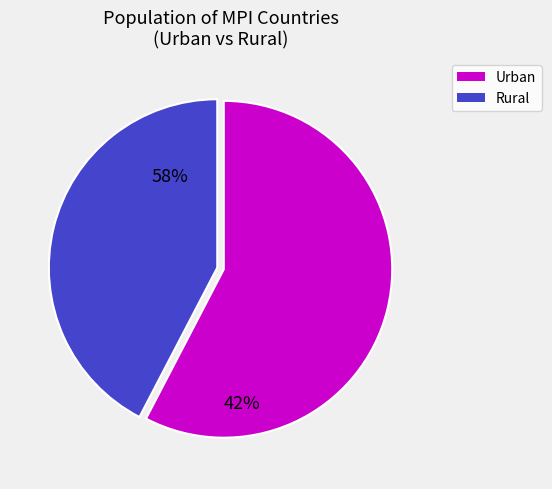

How many slices are in this pie chart?

2